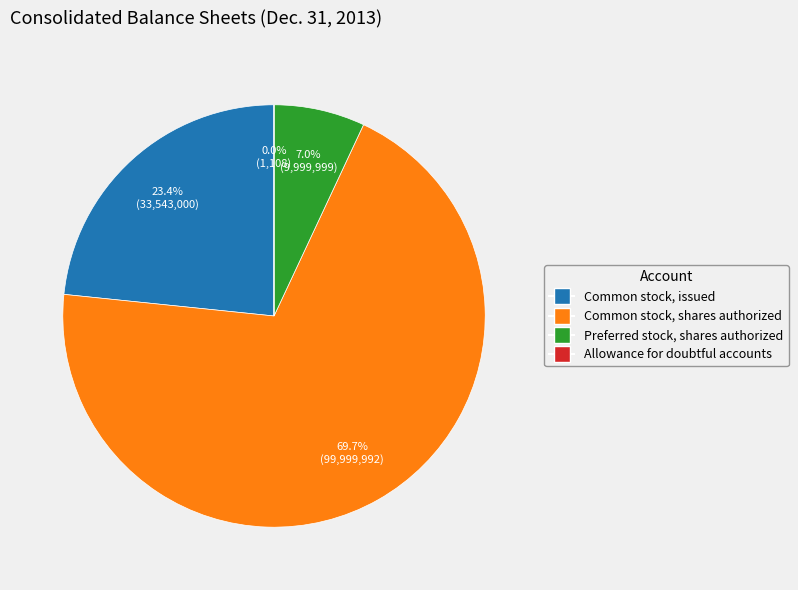

True or false: Common stock, issued accounts for 12% of the total.

False